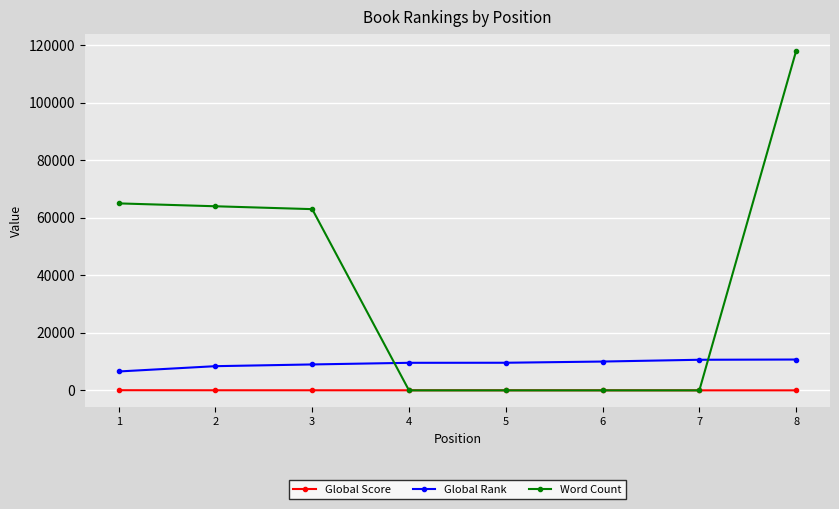

Which series has the widest spread of values?

Word Count